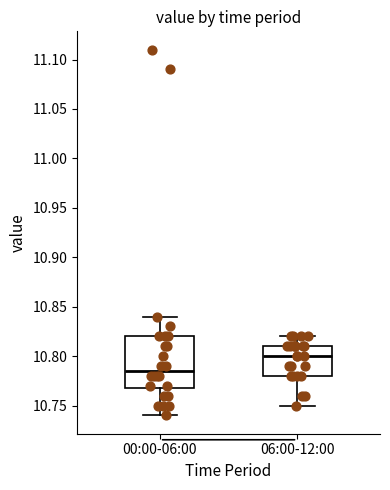

Reading left to right, transcribe this box plot: for each box, give where its median line is, the range the box spans, and where its two whiskers end, as read against the y-axis. The values are not printed on the chart, so give them approximately, as read against the axis.

00:00-06:00: median 10.785, box 10.770 to 10.820, whiskers 10.740 to 10.840
06:00-12:00: median 10.800, box 10.780 to 10.810, whiskers 10.750 to 10.820